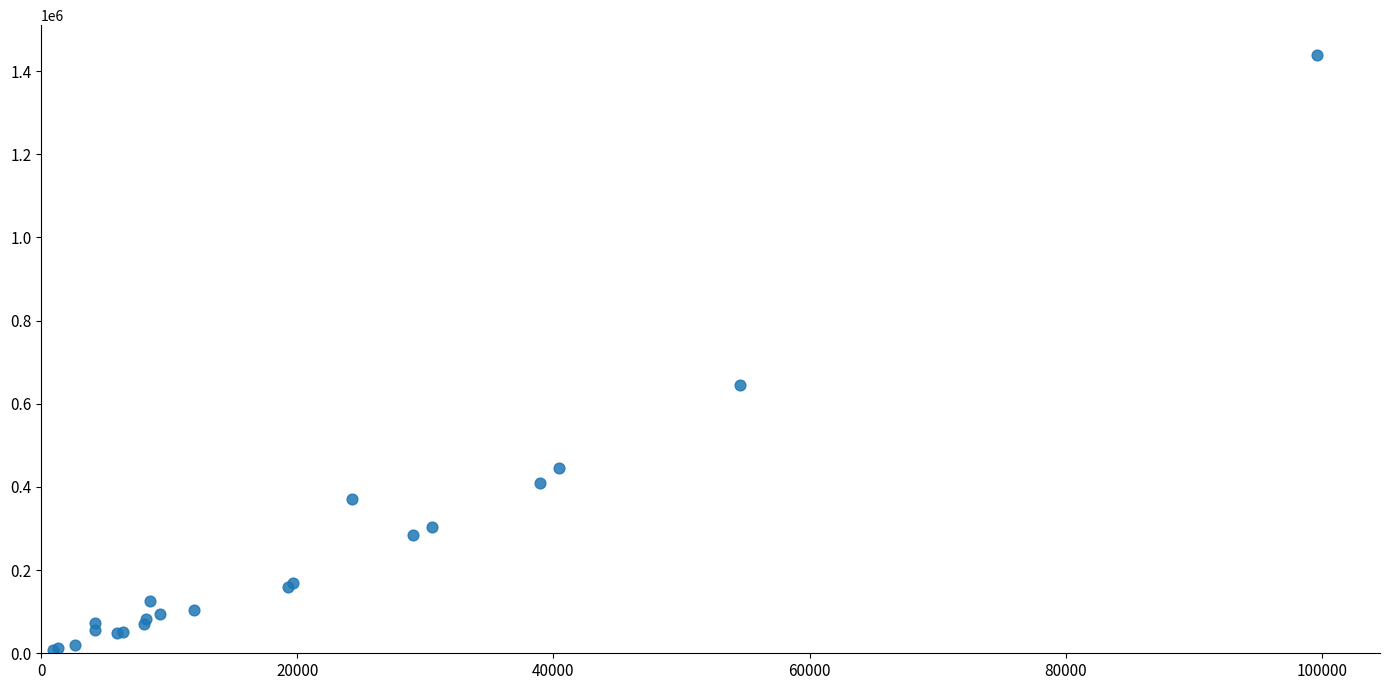

What Y value in the scatter plot is closest to 723062?

646310